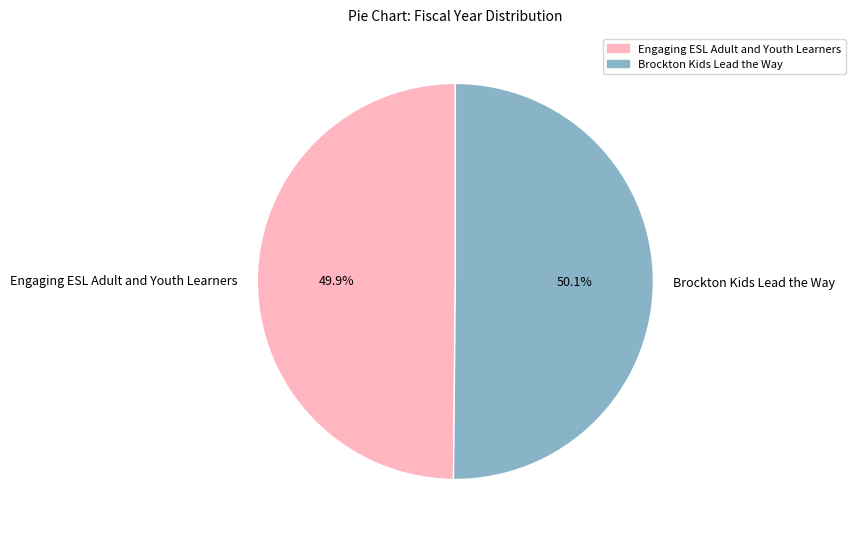

What percentage is NOT represented by Brockton Kids Lead the Way?

49.9%